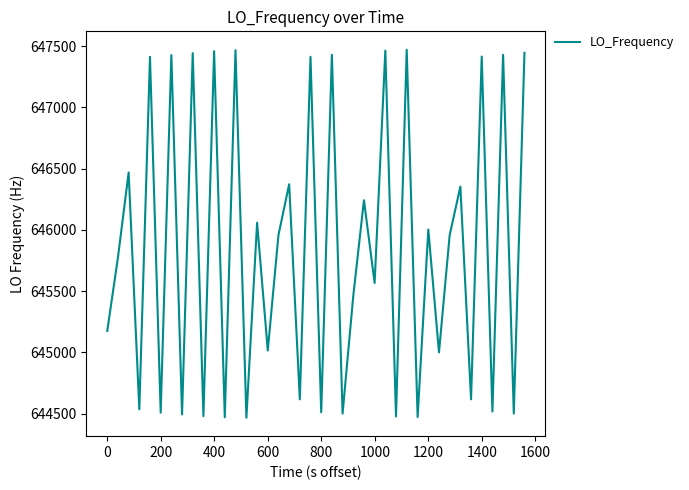

What is the smallest value displayed?

644465.8